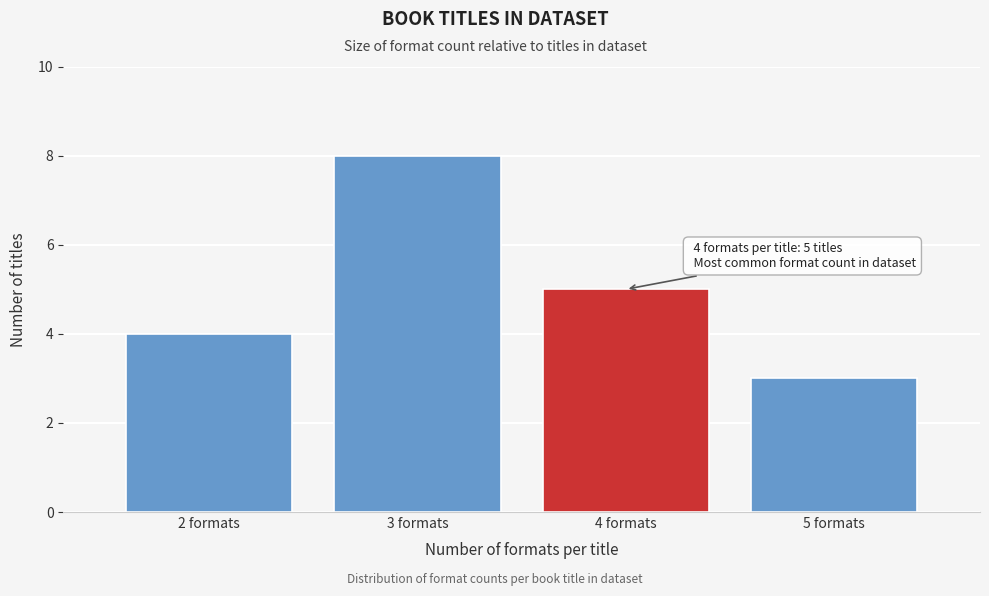

Reading right to left, what are all the values shown in this chart?

3	5	8	4